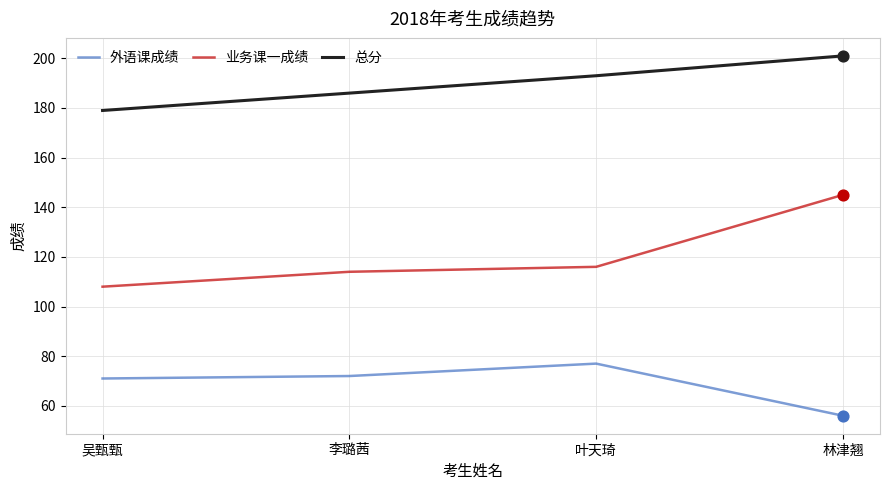

What is the difference between the highest and lowest values at 叶天琦?

116